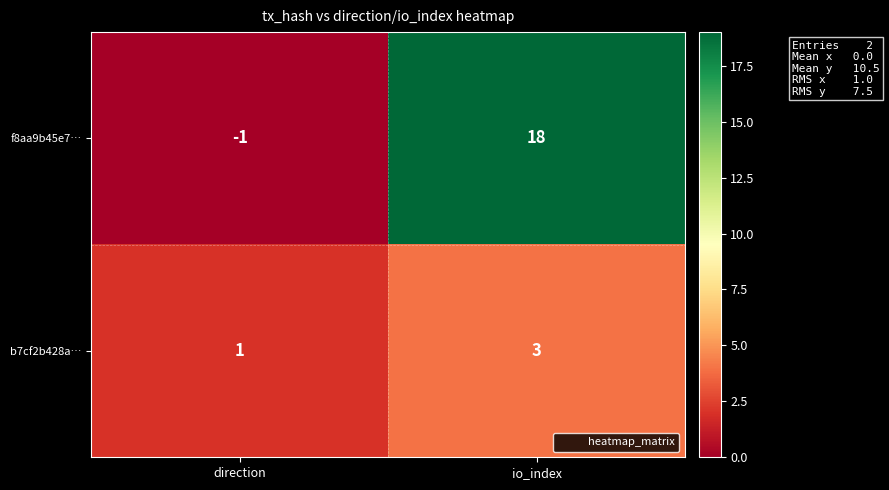

What is the difference between the f8aa9b45e7… values at io_index and direction?

19